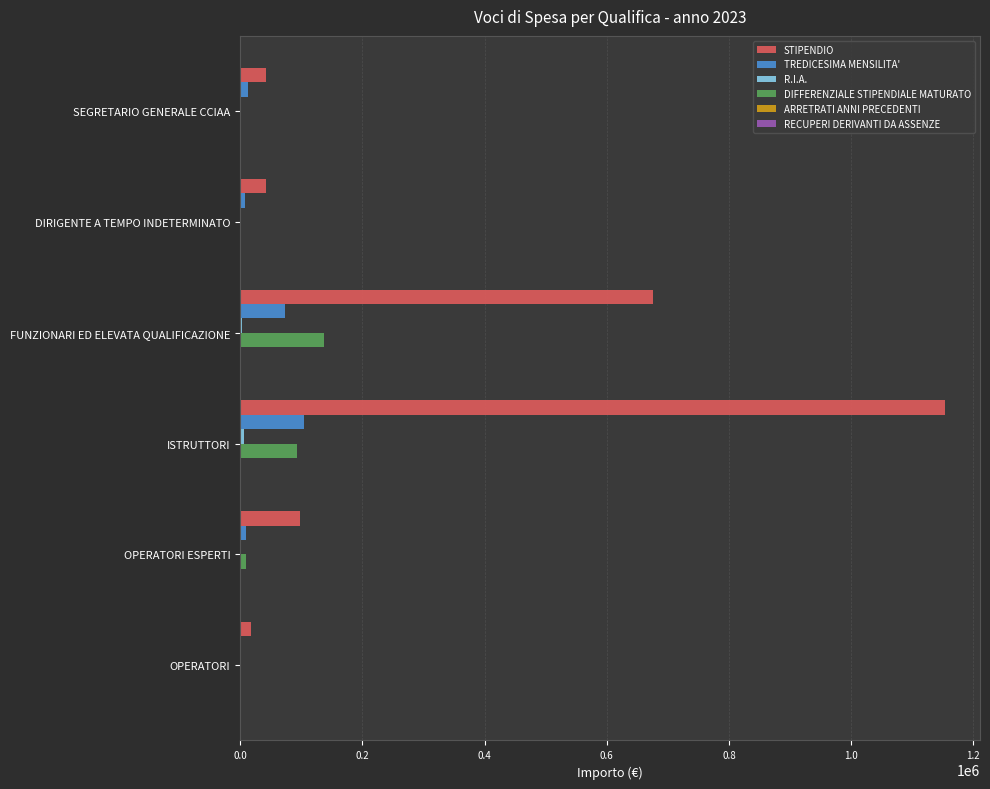

What is the average value of the DIFFERENZIALE STIPENDIALE MATURATO series?

40407